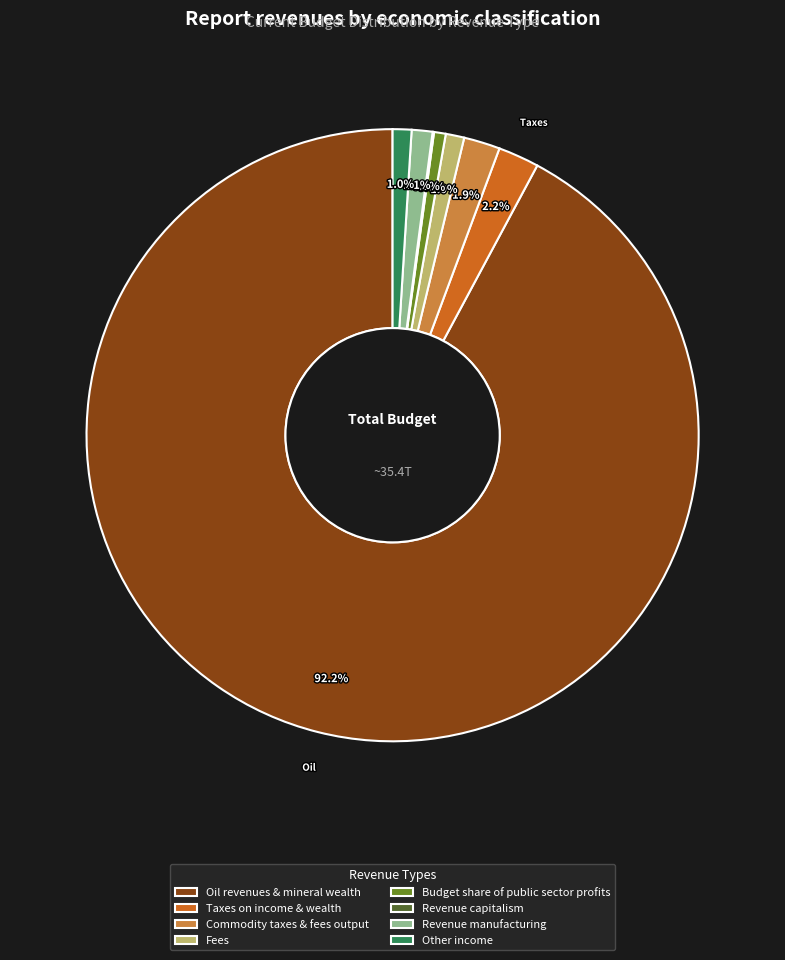

How much of the chart is everything except Fees?

99.0%